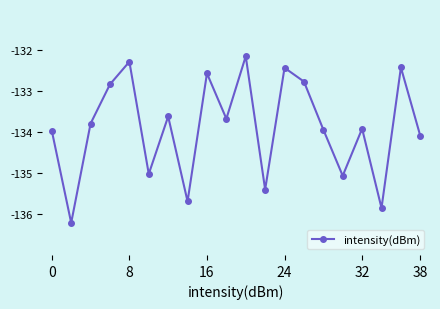

Is this an area chart (filled region under the line)?

No